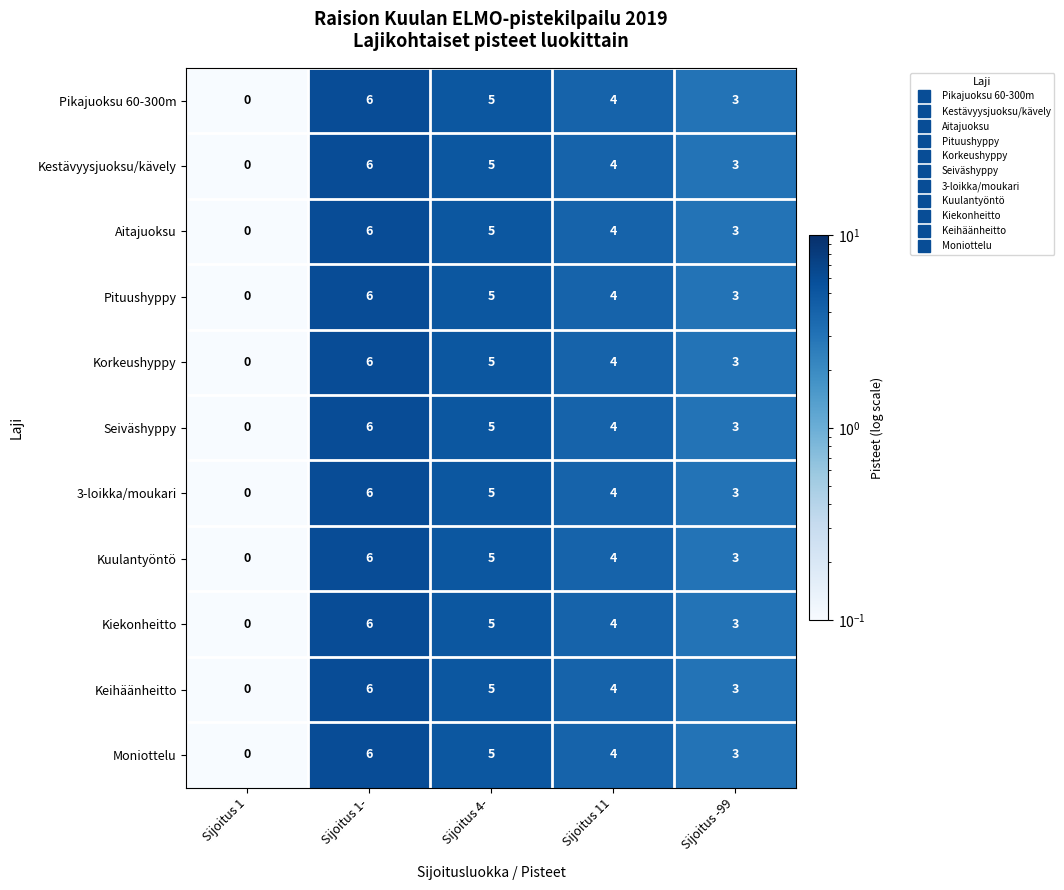

List the labels in order of Moniottelu value, largest first.

Sijoitus 1-, Sijoitus 4-, Sijoitus 11, Sijoitus -99, Sijoitus 1